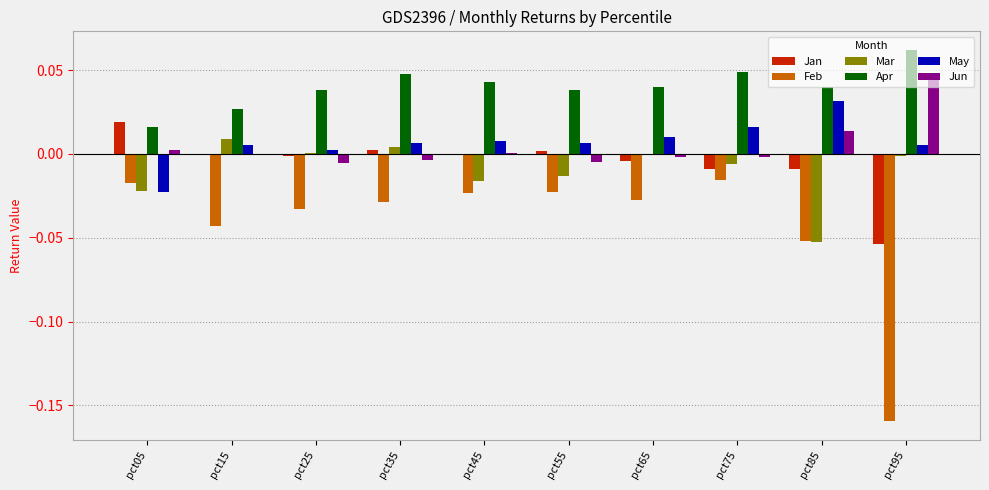

Which category has the highest value in the May series?

pct85